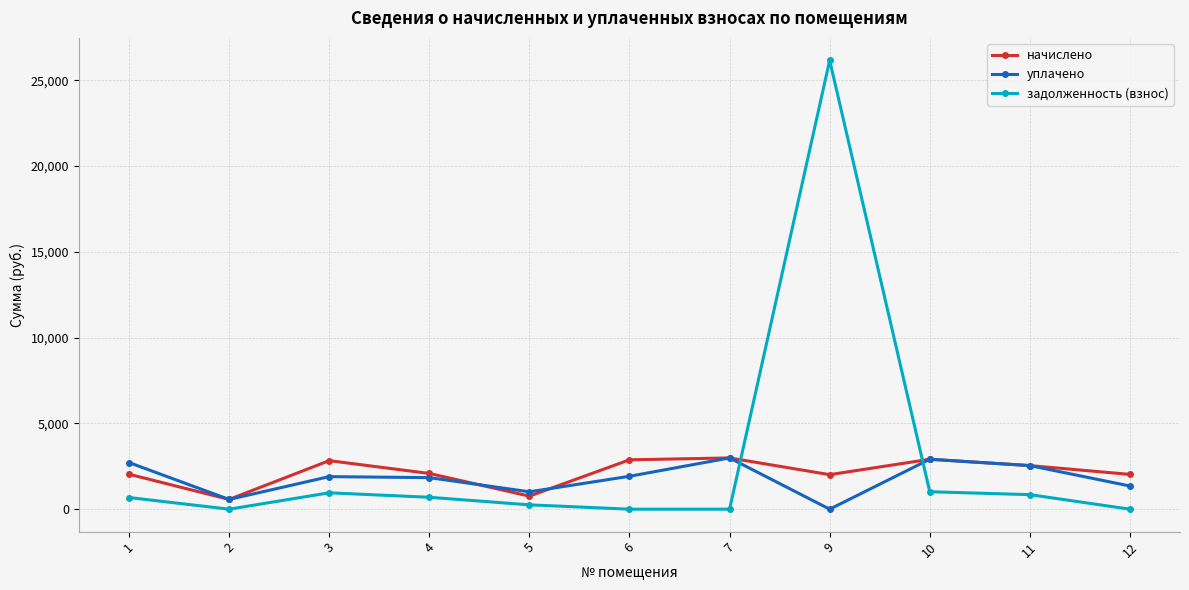

What is the maximum value for начислено?

2987.8